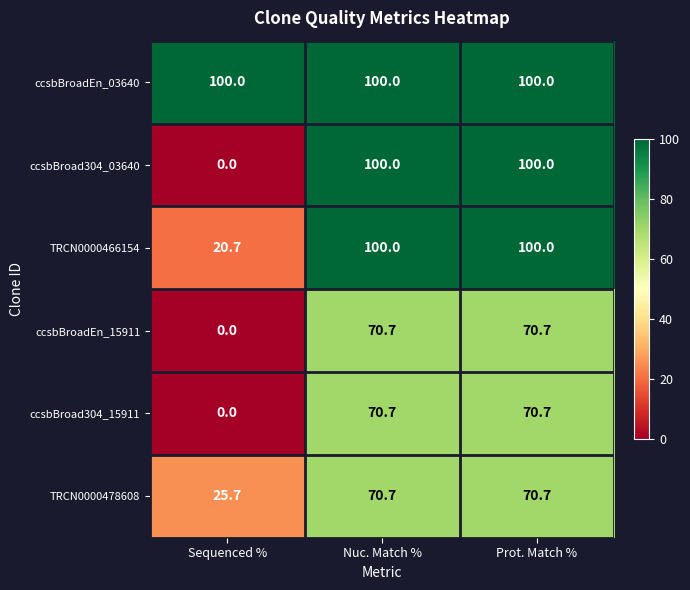

At how many categories does at least one series exceed 48?

3